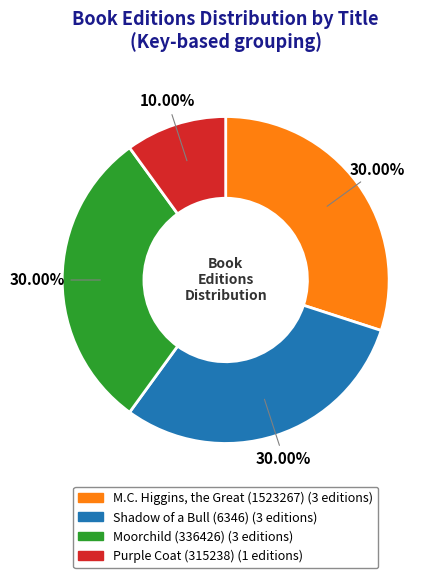

To the nearest percent, what percentage of the pie is Purple Coat?

10%